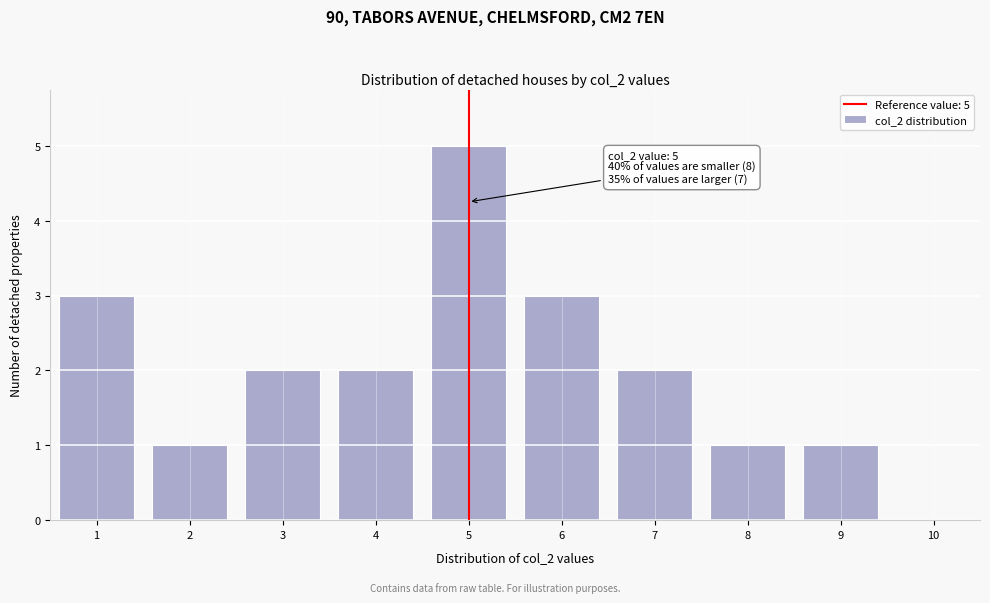

Over which range of the x-axis is the bar tallest?

4.5 to 5.5